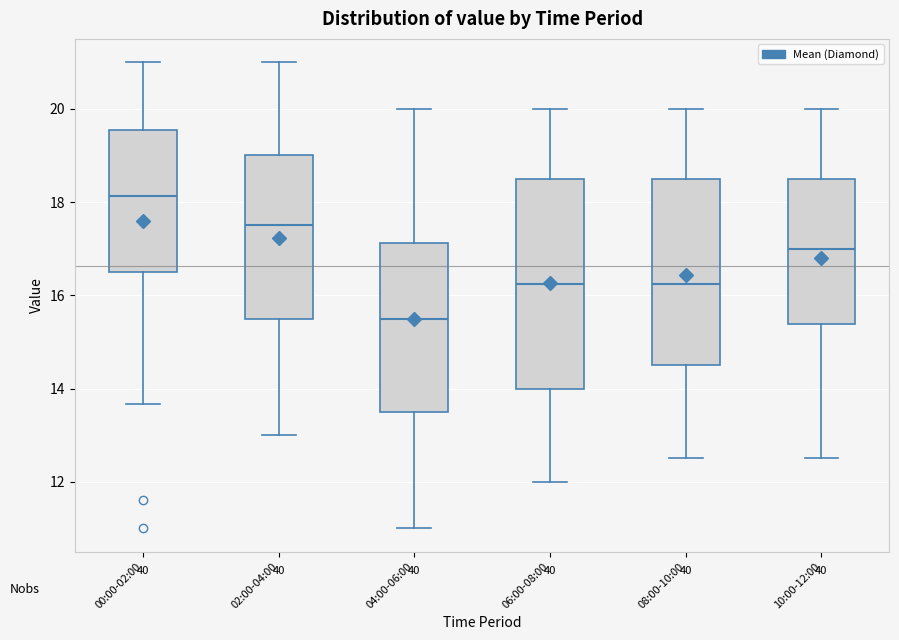

Reading left to right, read every box against the y-axis: the position of its median line, the range the box covers, and the ends of its whiskers. The values are not printed on the chart, so give them approximately, as read against the axis.

00:00-02:00: median 18.2, box 16.6 to 19.6, whiskers 13.6 to 21.0
02:00-04:00: median 17.6, box 15.6 to 19.0, whiskers 13.0 to 21.0
04:00-06:00: median 15.6, box 13.6 to 17.2, whiskers 11.0 to 20.0
06:00-08:00: median 16.2, box 14.0 to 18.6, whiskers 12.0 to 20.0
08:00-10:00: median 16.2, box 14.6 to 18.6, whiskers 12.6 to 20.0
10:00-12:00: median 17.0, box 15.4 to 18.6, whiskers 12.6 to 20.0